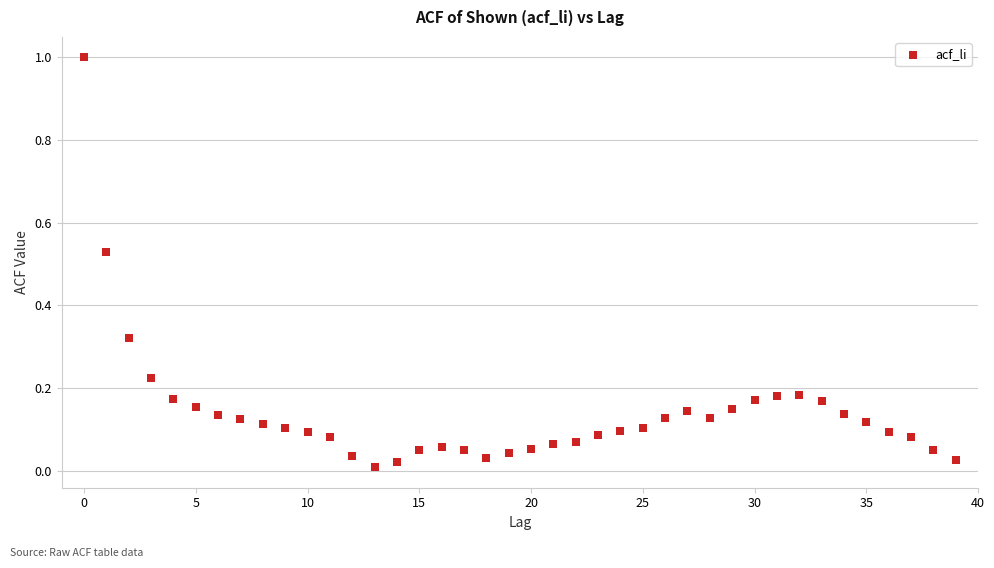

What is the range of Y values (max minus min)?

1.0